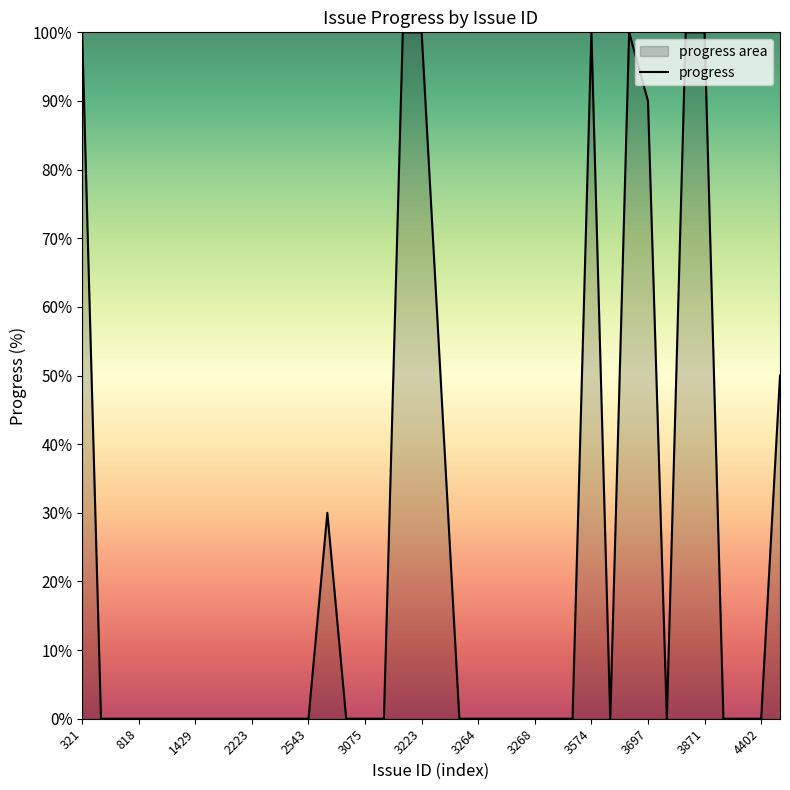

What is the difference between the maximum and minimum values?

100